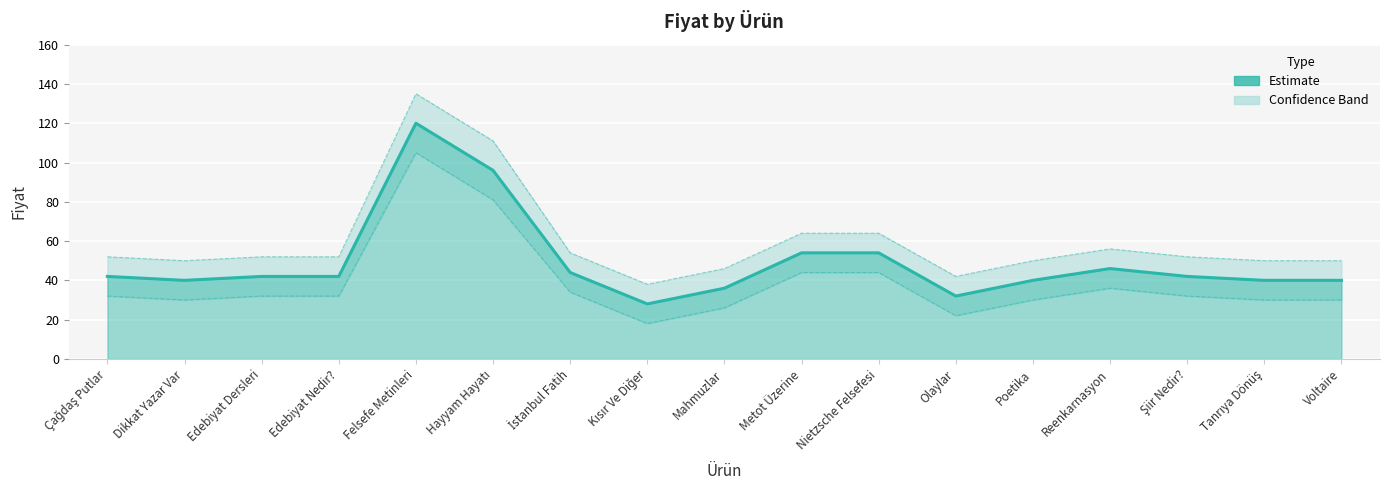

What is the difference between the maximum and minimum values?

92